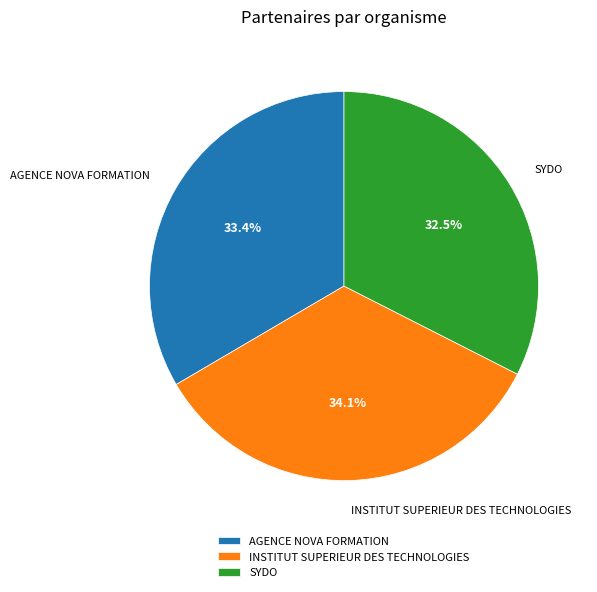

What percentage is the INSTITUT SUPERIEUR DES TECHNOLOGIES slice, to the nearest percent?

34%